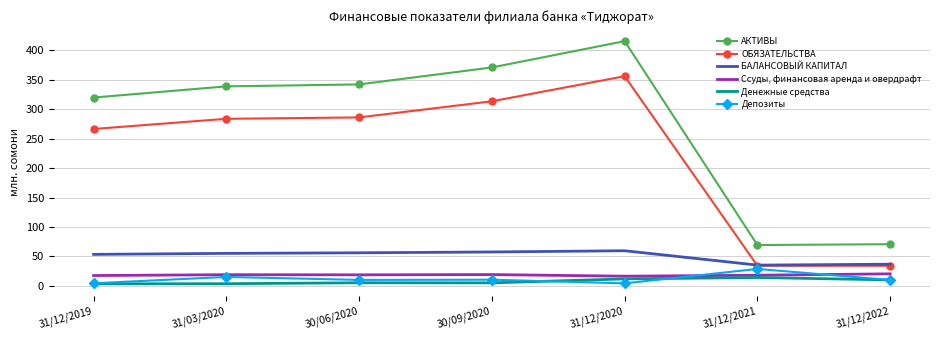

Between 30/06/2020 and 30/09/2020, which series saw the biggest shift?

АКТИВЫ